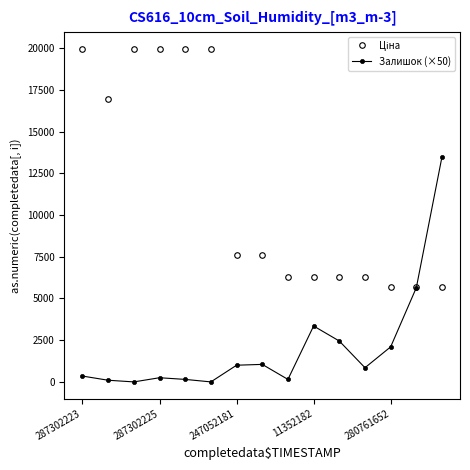

True or false: Залишок (×50) has more than 0 points higher than both neighbors.

True